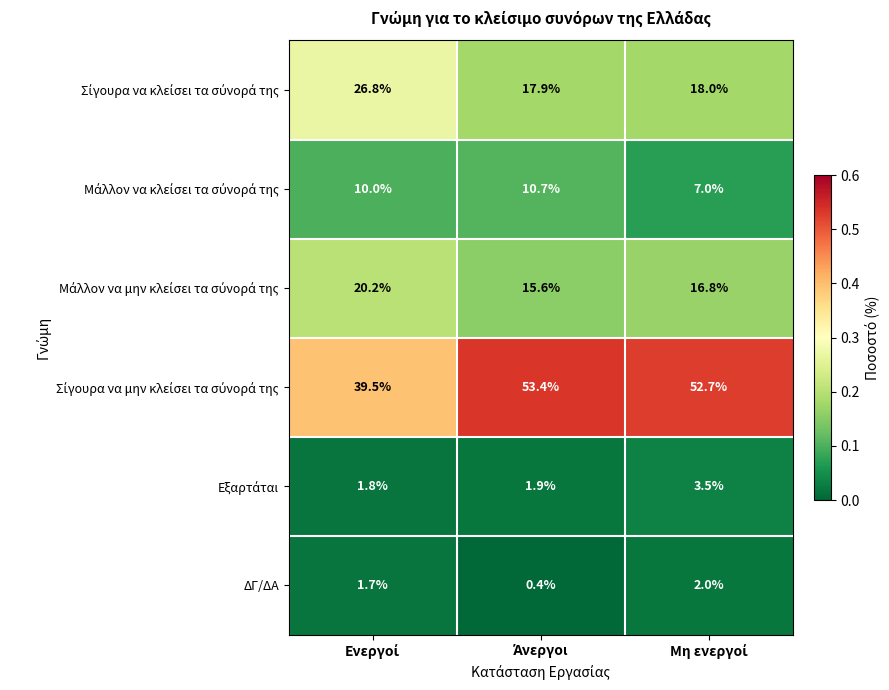

What is the maximum value shown in the chart?

53.4